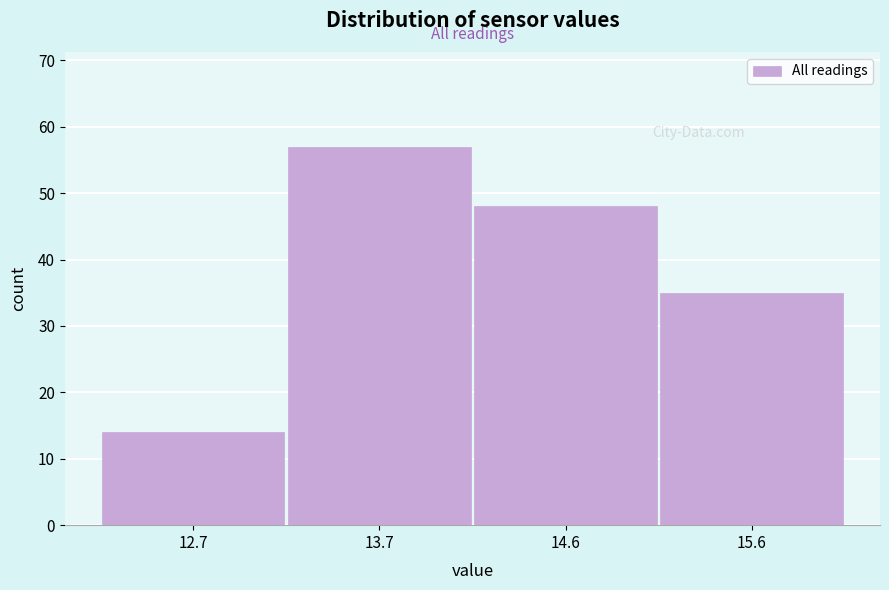

Reading right to left, what are all the values shown in this chart?

35	48	57	14